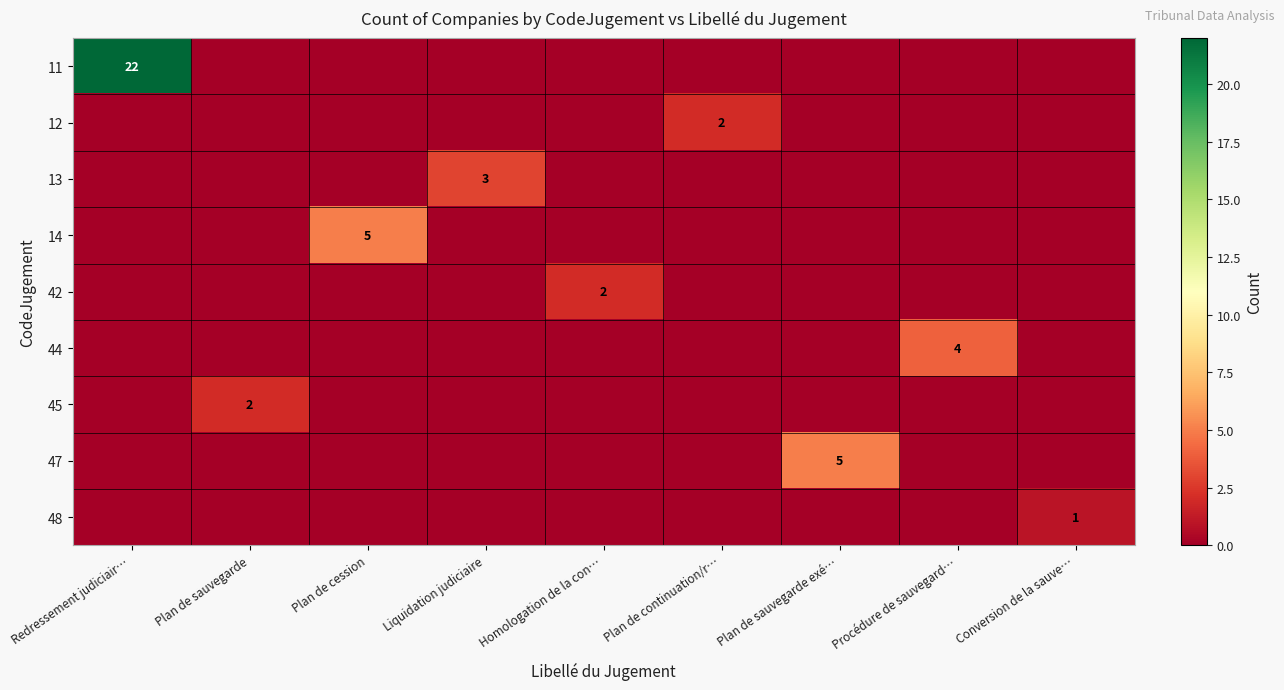

Is it true that 45 equals 2 at Plan de sauvegarde?

True